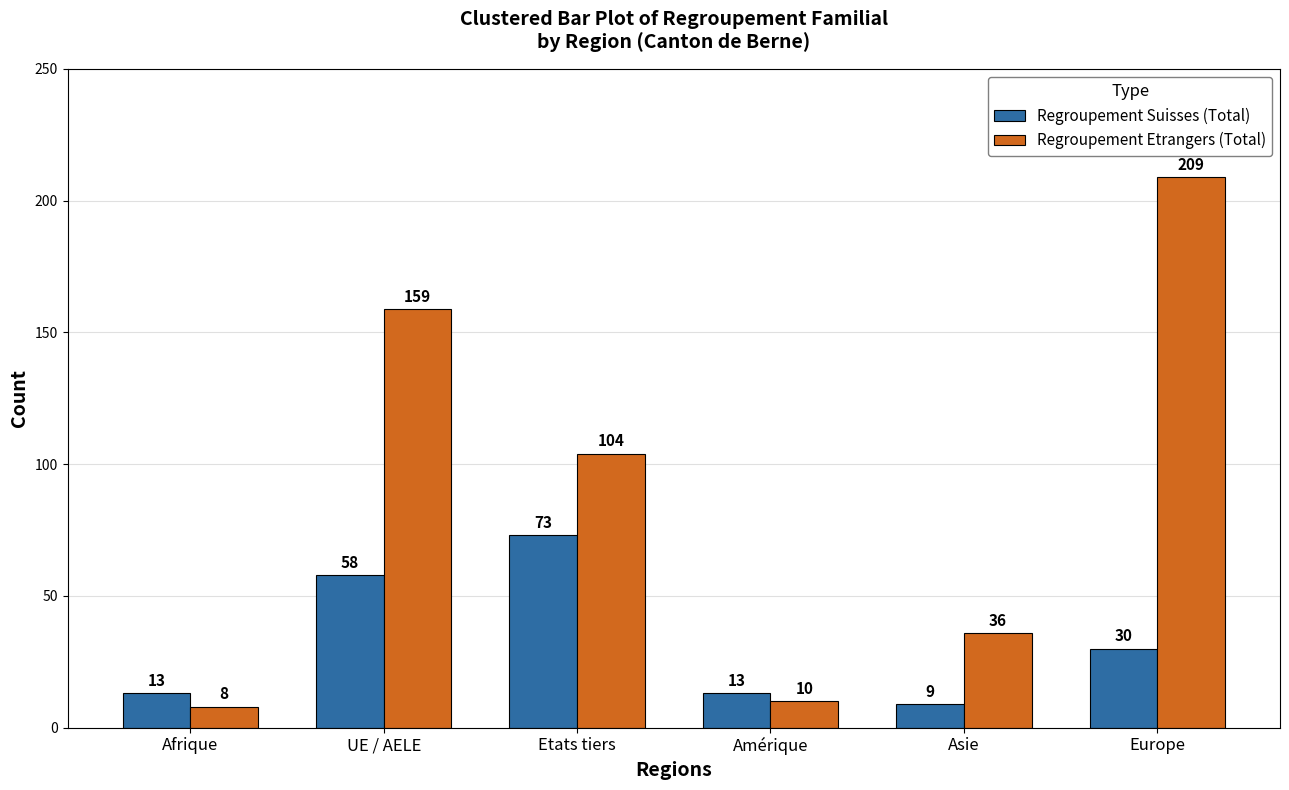

What is the smallest value displayed?

8